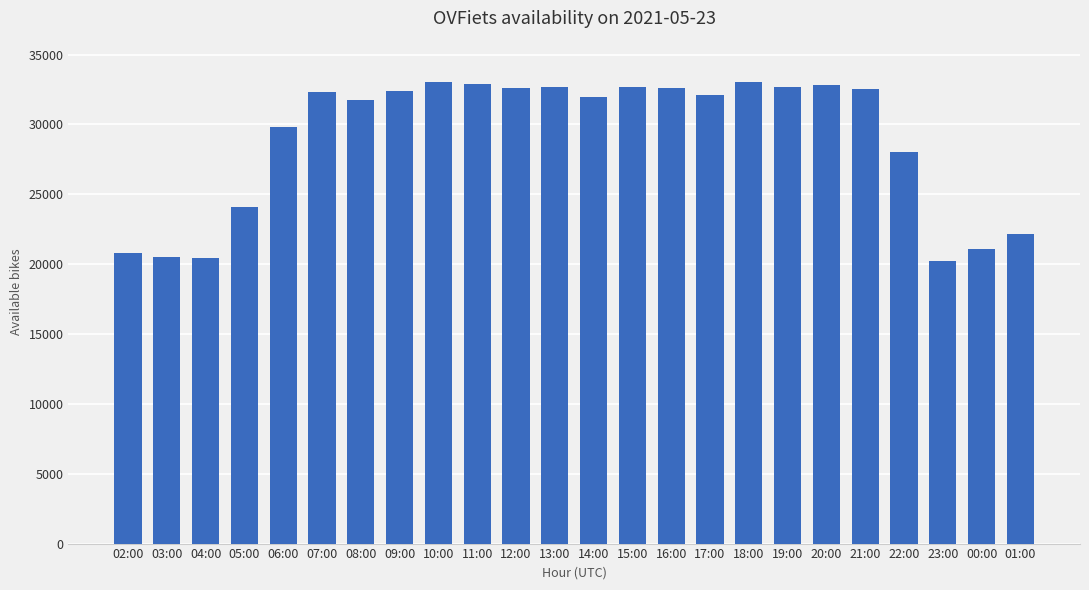

What is the change in value from 10:00 to 12:00?

-430